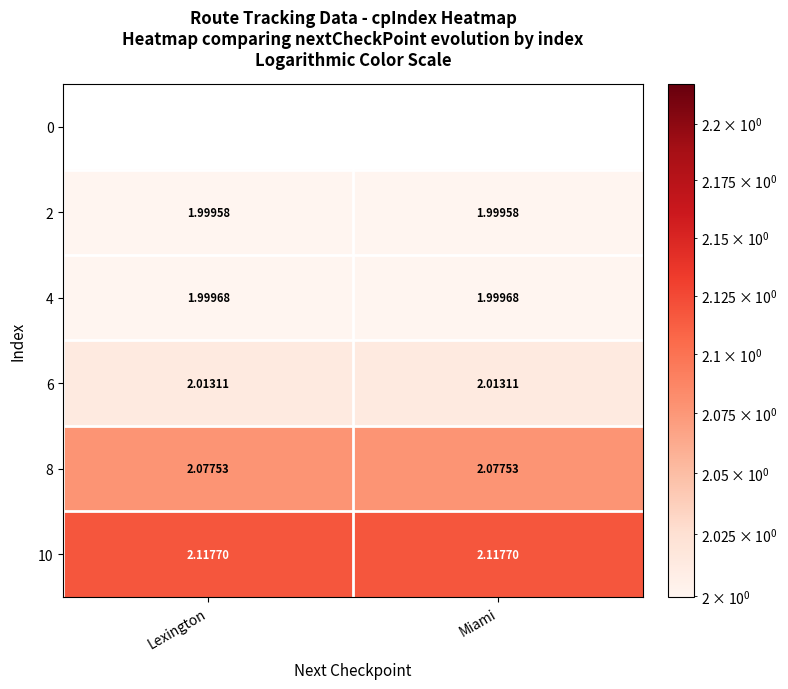

Rank the series by their maximum value, from highest to lowest.

10, 8, 6, 4, 2, 0